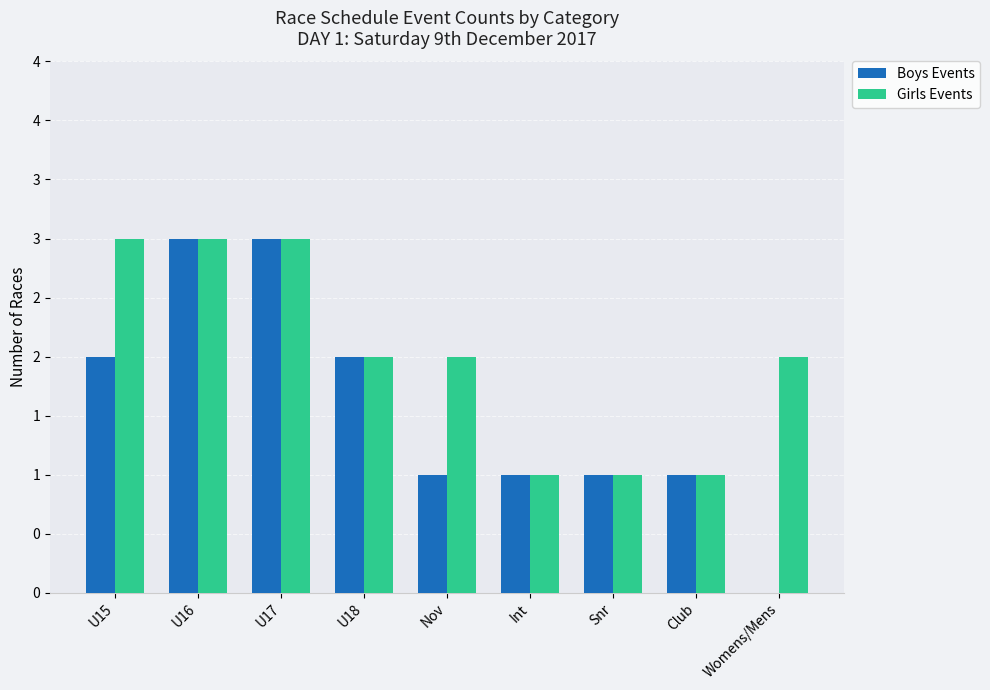

What are all the series names shown in the legend?

Boys Events, Girls Events